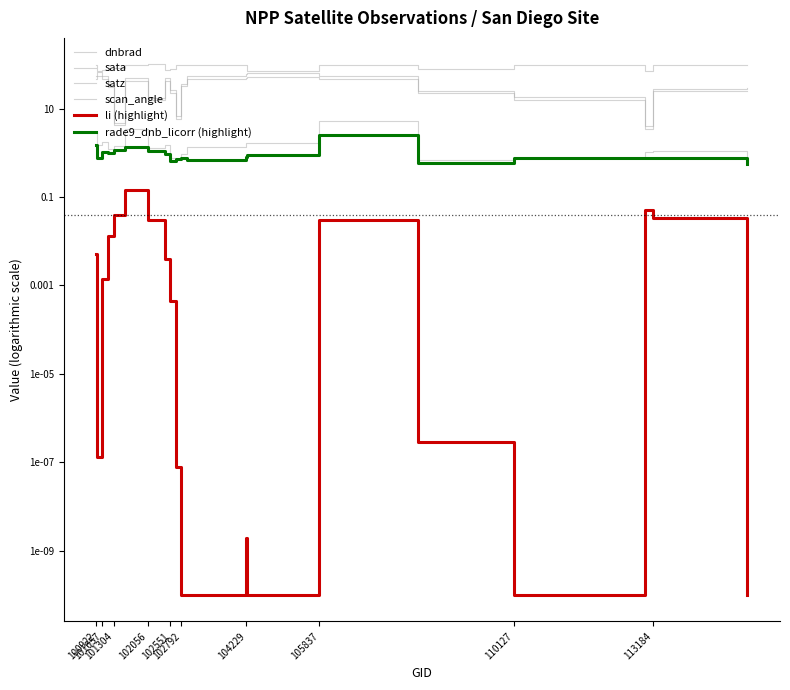

What is the difference between the second highest and second lowest values in the li series?

0.1